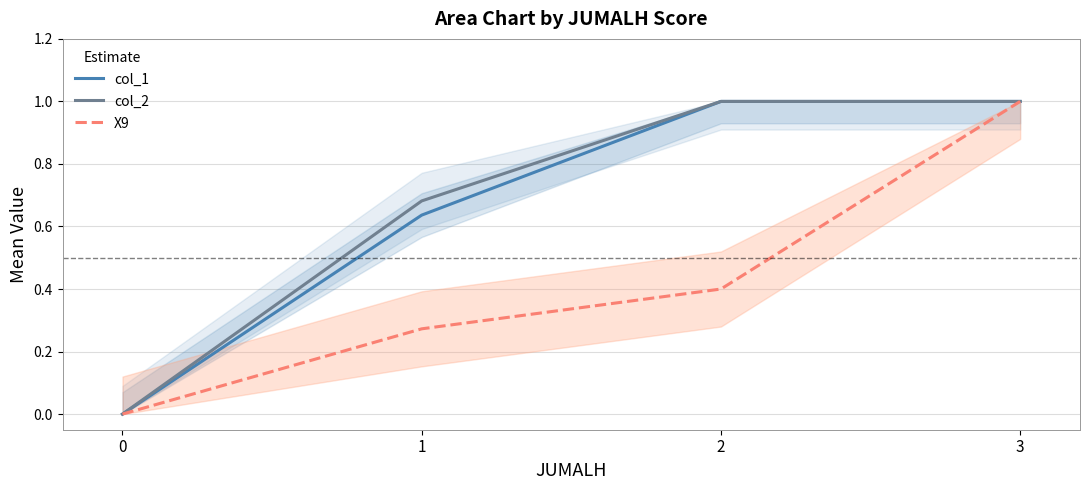

At which label does X9 reach its peak?

3